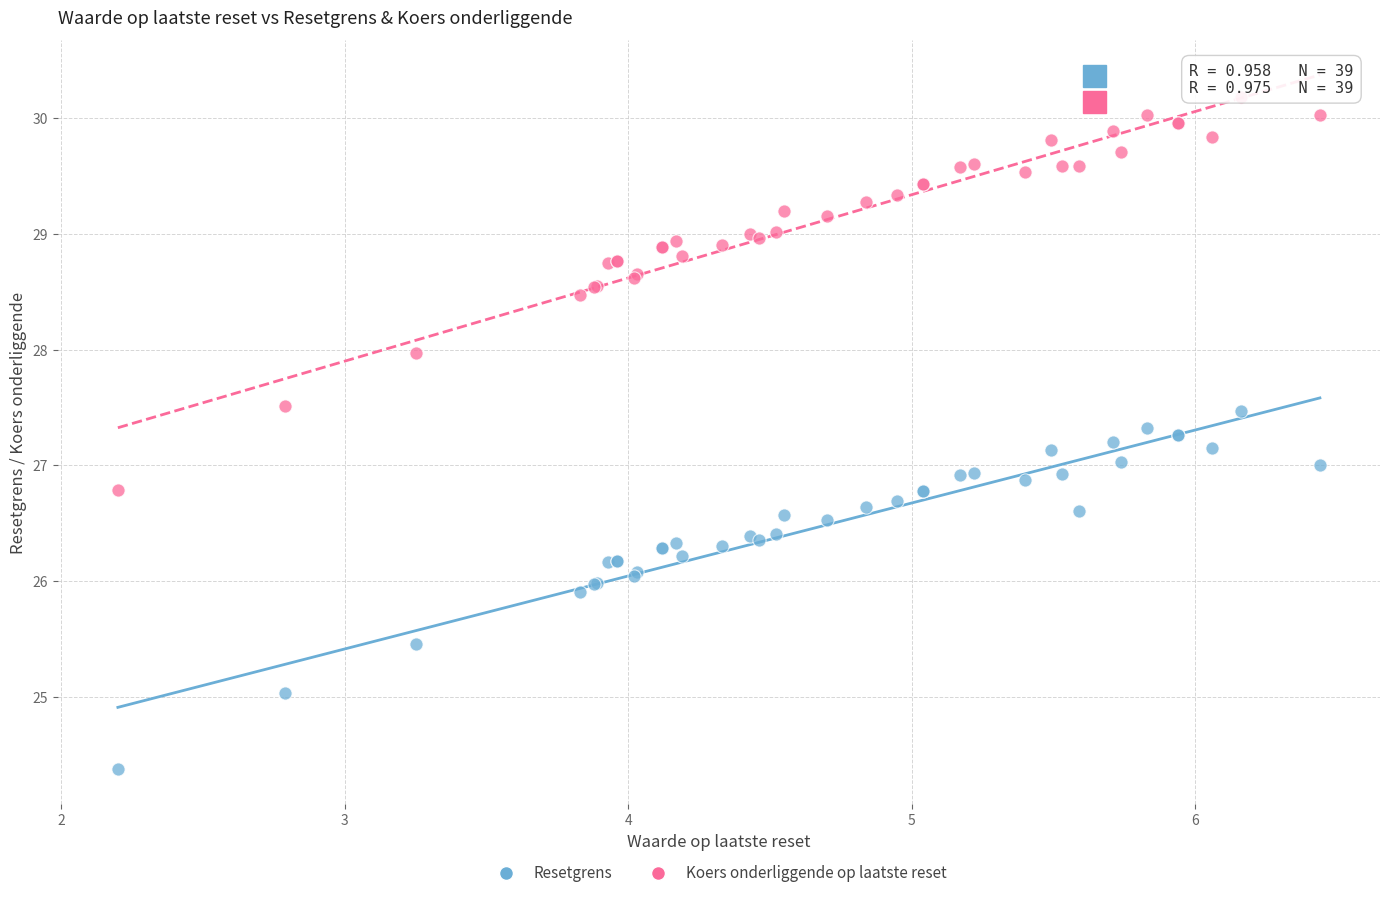

Which series has the widest spread of Y values?

Koers onderliggende op laatste reset